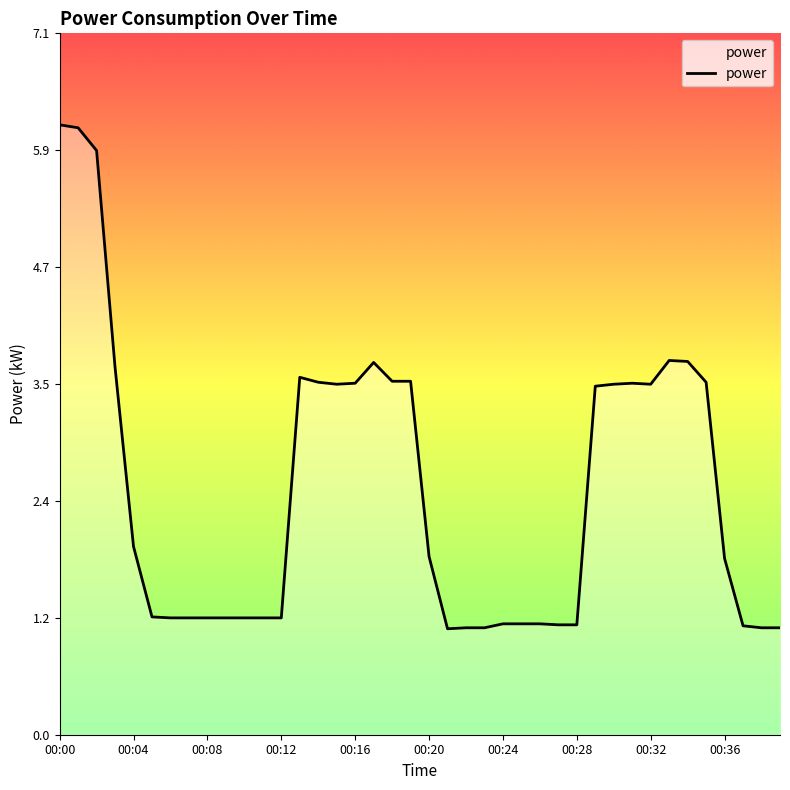

What is the greatest value displayed?

6.2